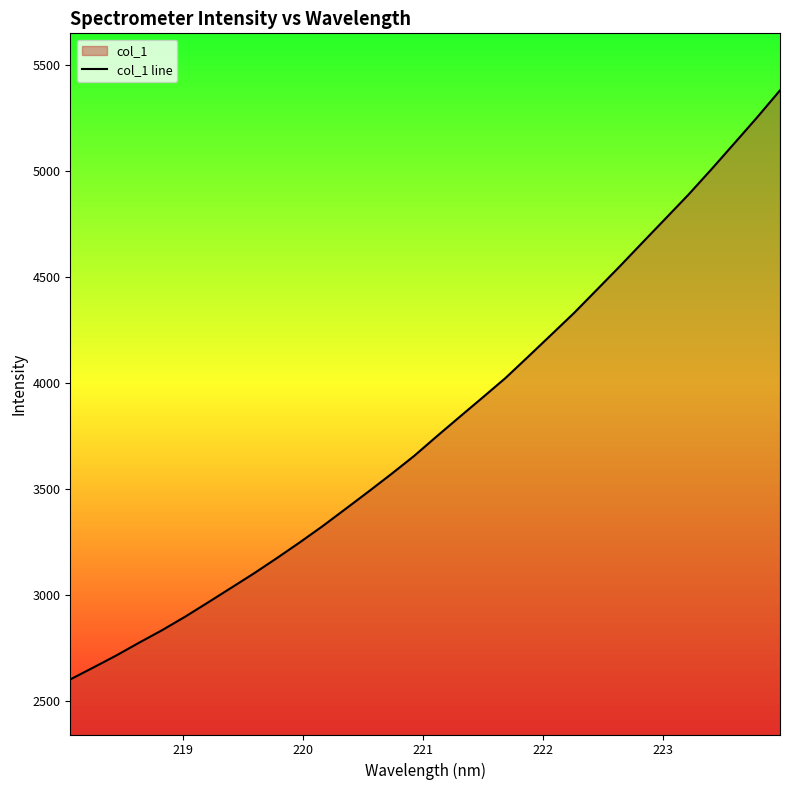

What is the greatest value displayed?

5382.4